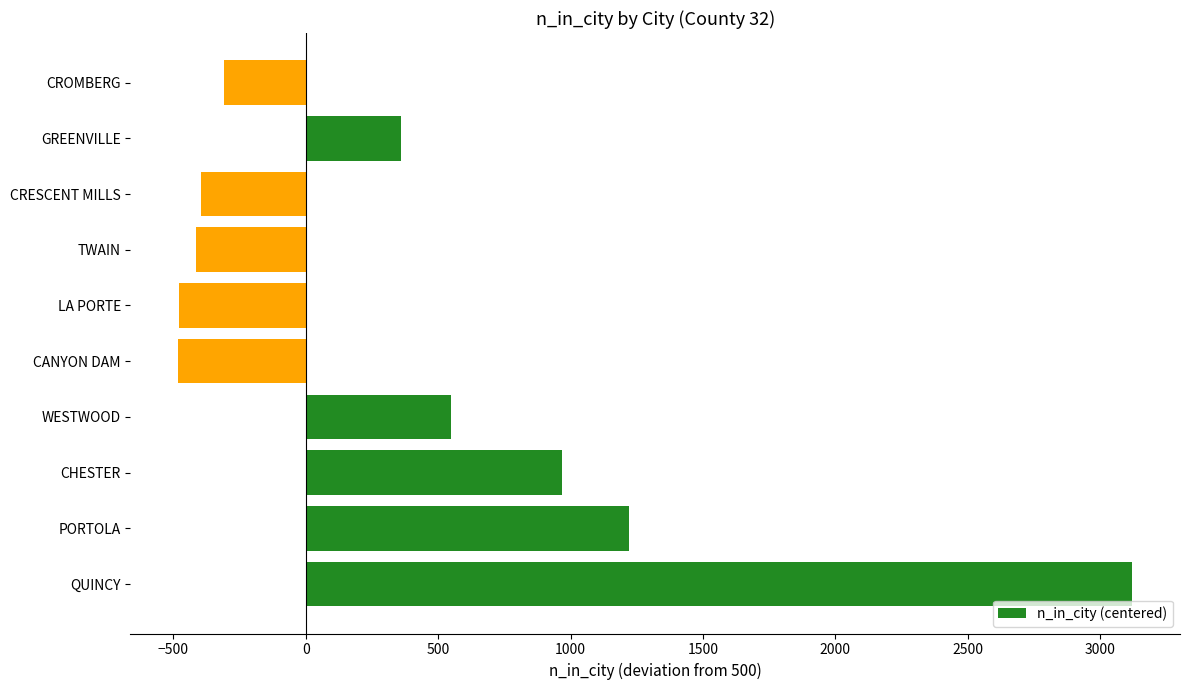

Which label corresponds to the largest value in the chart?

QUINCY